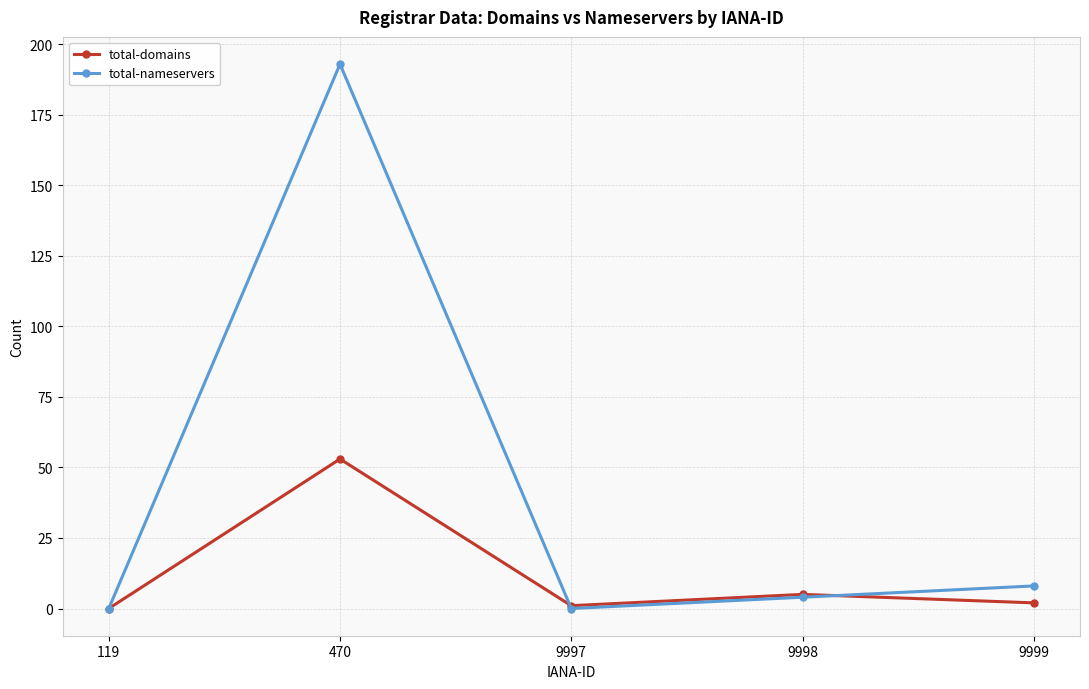

At 470, list the series in order from smallest to largest.

total-domains, total-nameservers